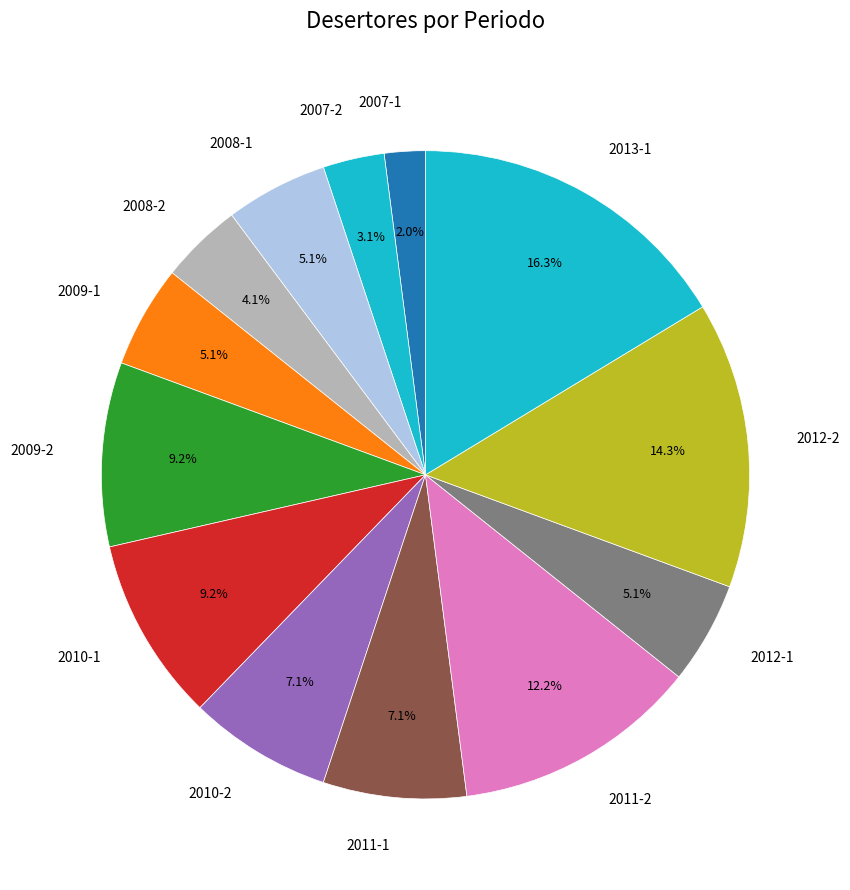

Is there any slice that represents more than half of the pie?

No